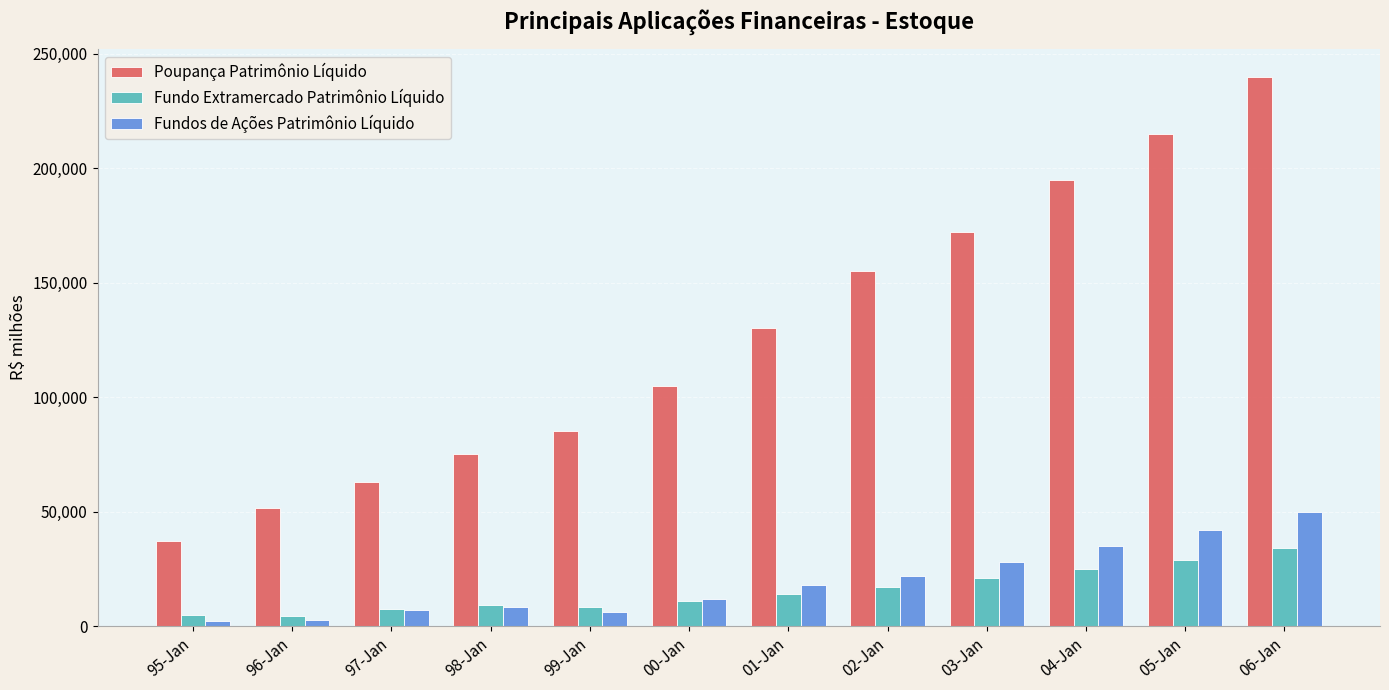

What is the difference between the Poupança Patrimônio Líquido values at 02-Jan and 95-Jan?

117663.2